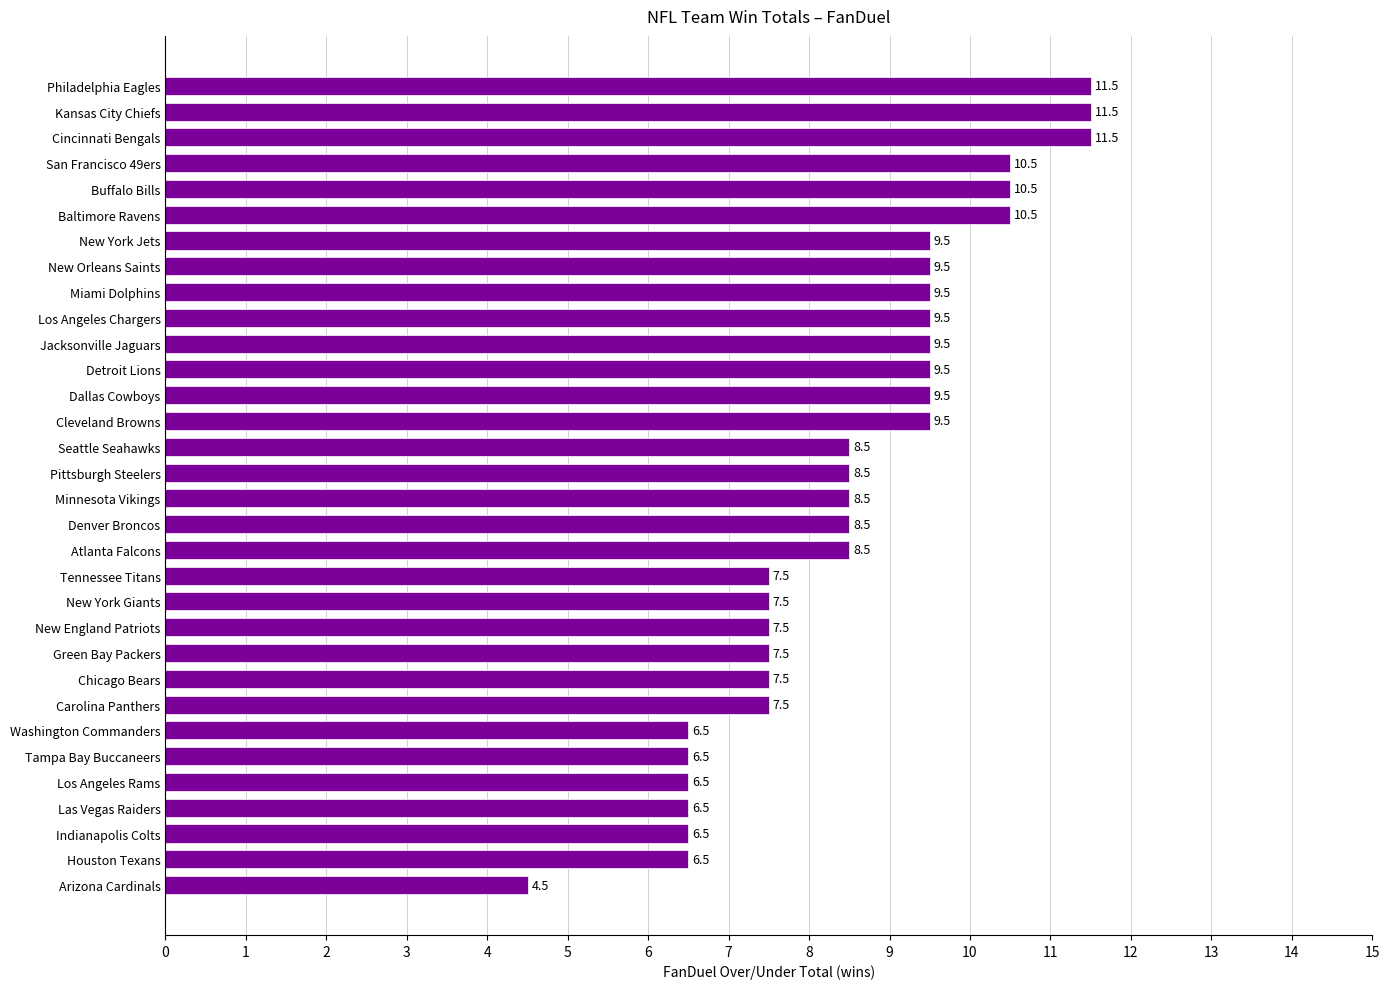

What is the greatest value displayed?

11.5